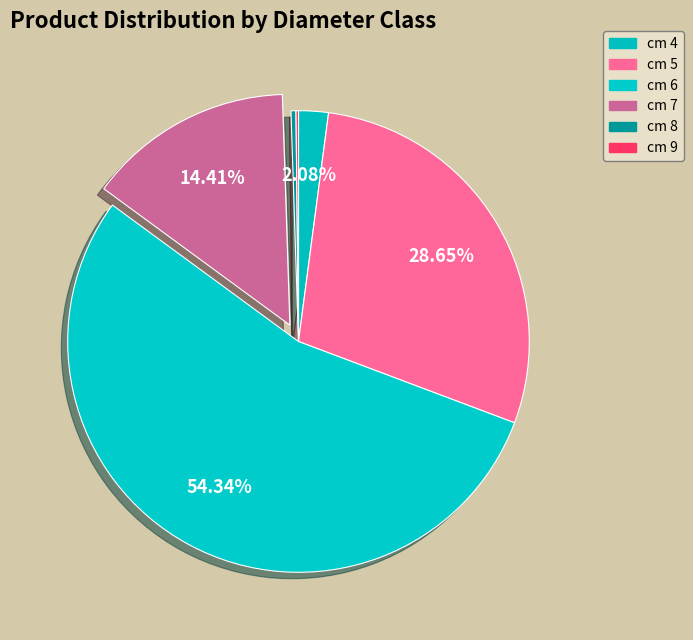

To the nearest percent, what is the difference between the largest and smallest slice percentages?

54%